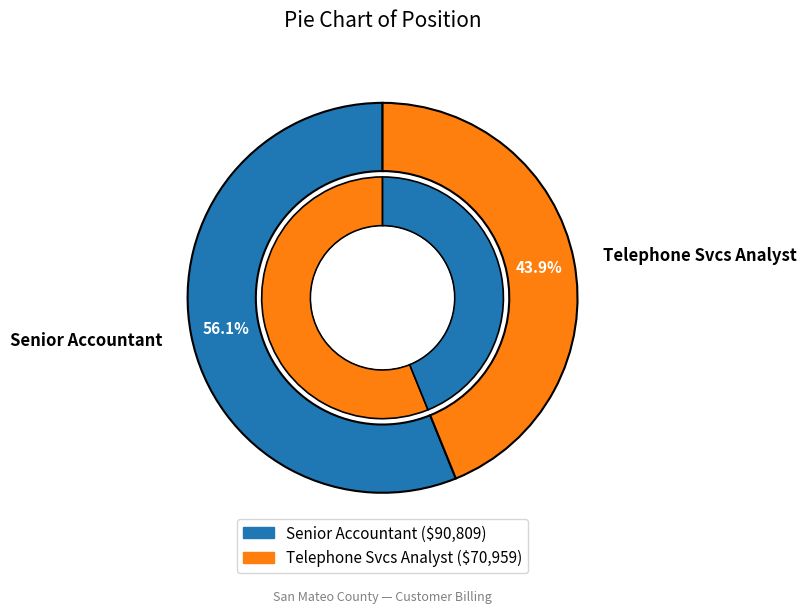

Between Telephone Svcs Analyst and Senior Accountant, which is larger?

Senior Accountant